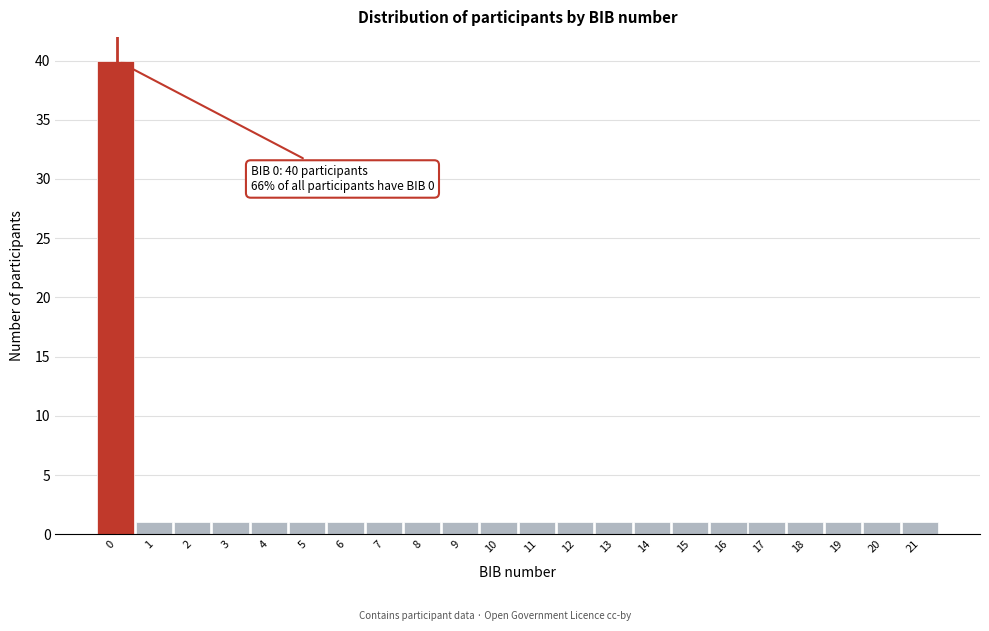

Reading left to right, what are all the values shown in this chart?

0=40	1=1	2=1	3=1	4=1	5=1	6=1	7=1	8=1	9=1	10=1	11=1	12=1	13=1	14=1	15=1	16=1	17=1	18=1	19=1	20=1	21=1